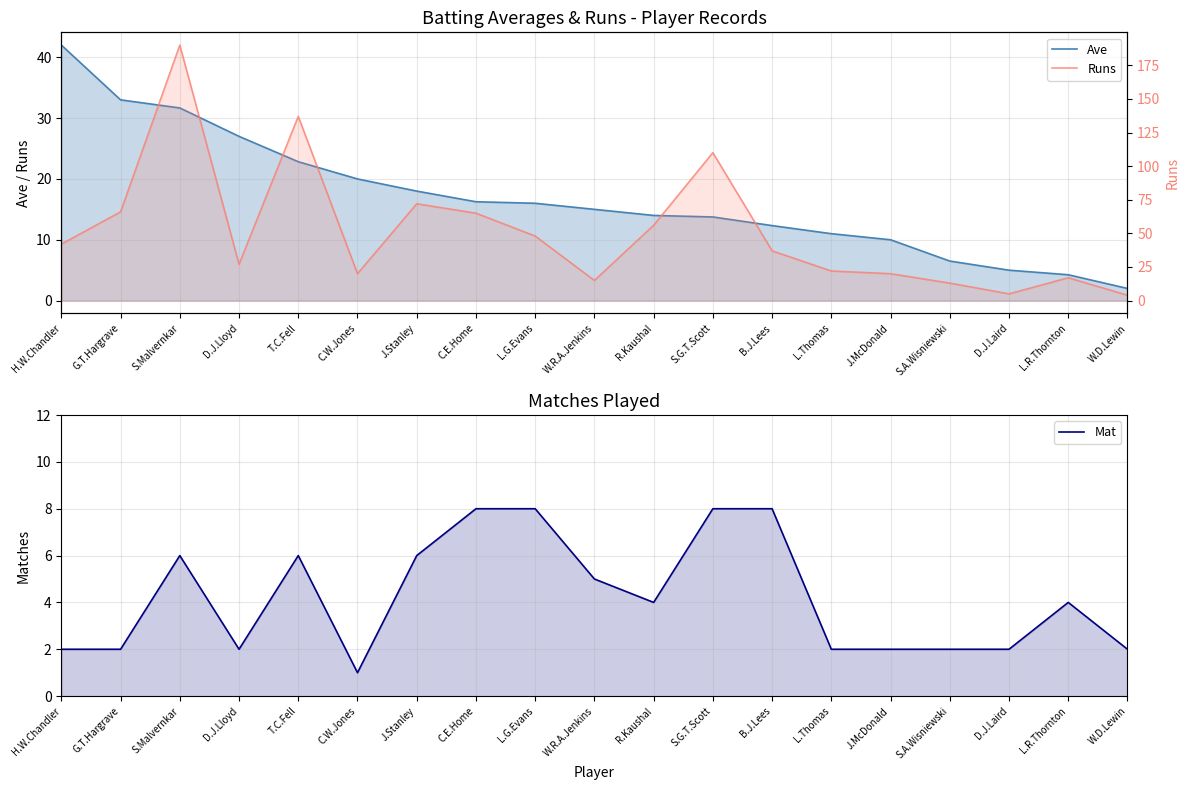

What is the label of the 8th point from the right?

S.G.T.Scott